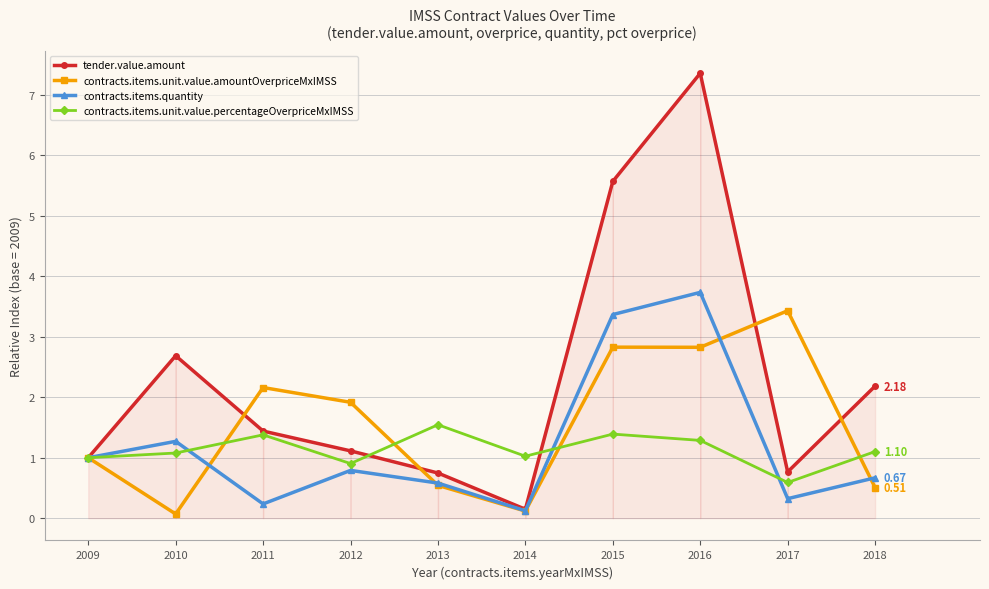

What is the value of the contracts.items.unit.value.amountOverpriceMxIMSS point at the 10th from the left?

0.5